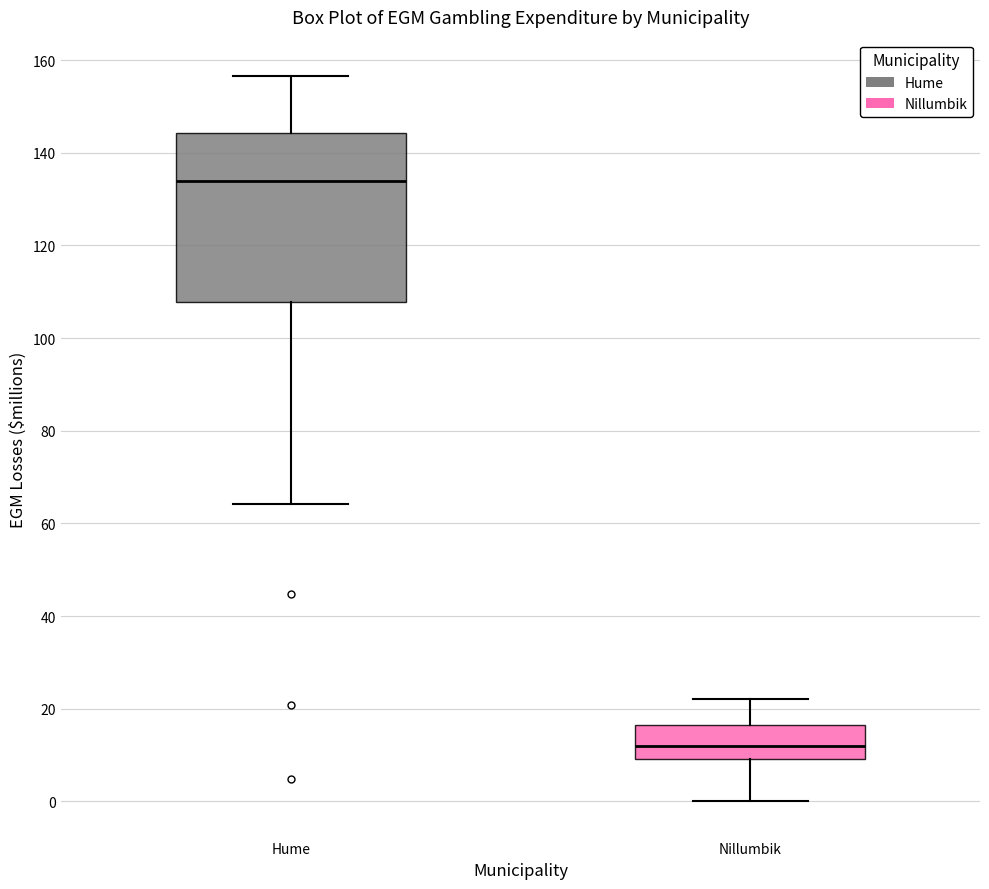

Where does the upper whisker of the box for Hume end on the y-axis? The values are not printed on the chart, so give them approximately, as read against the axis.

156